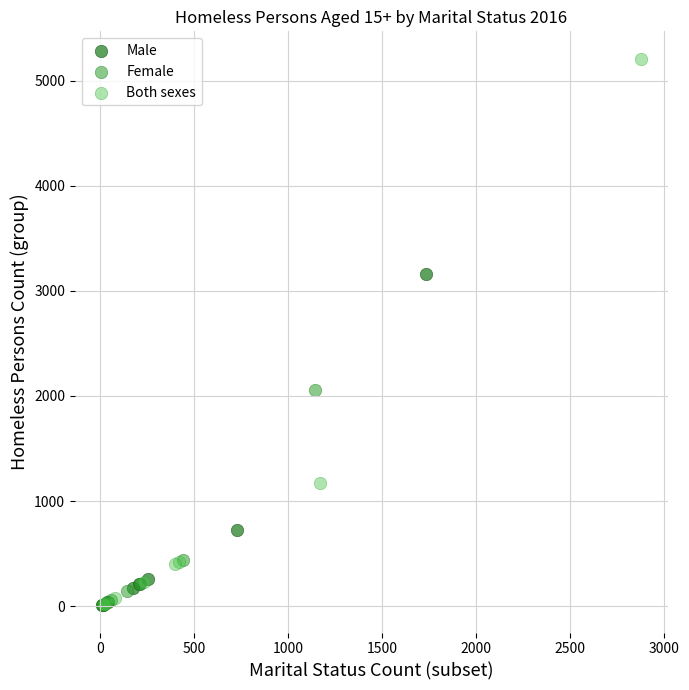

What are all the series names shown in the legend?

Male, Female, Both sexes